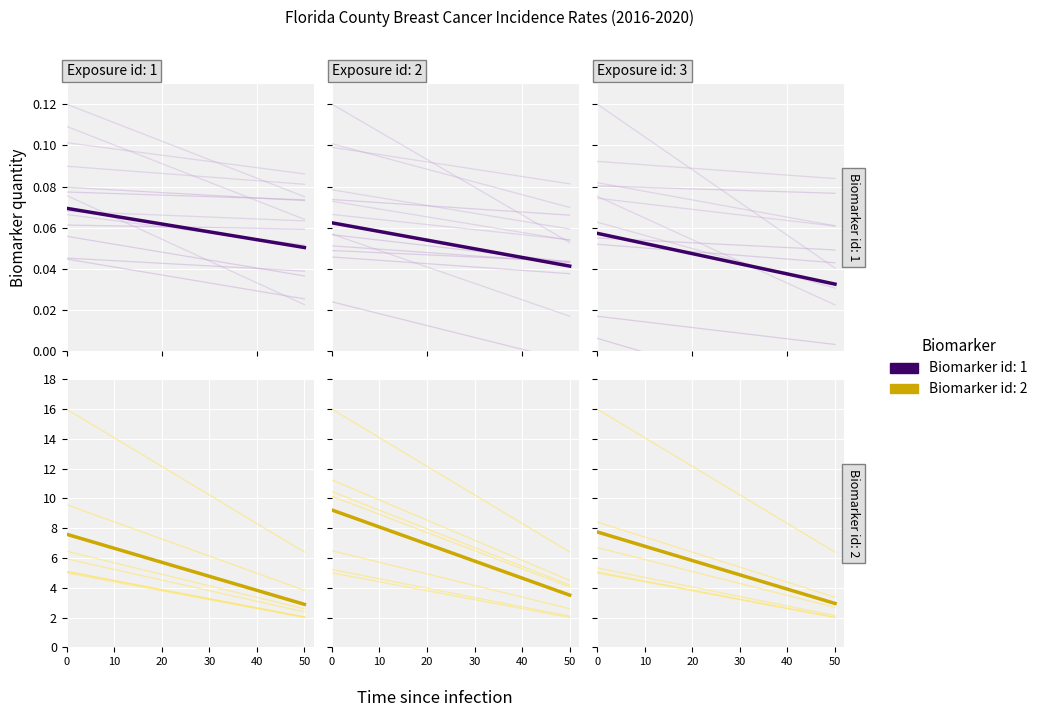

How many values are between 0 and 1?

2